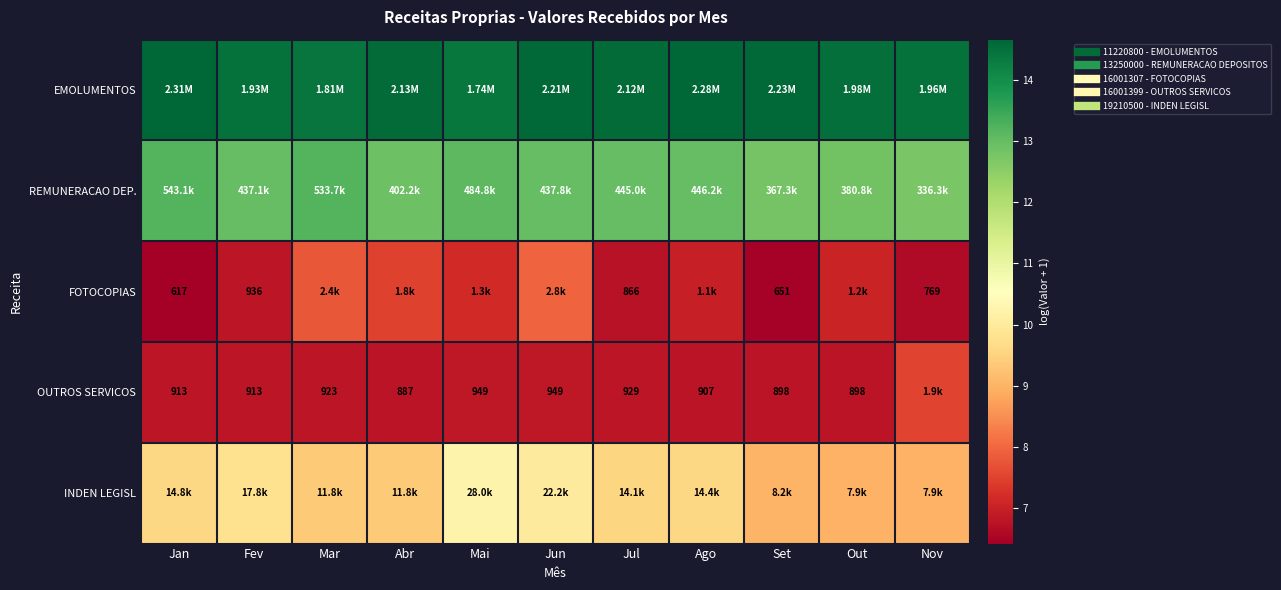

What is the maximum value for EMOLUMENTOS?

14.7